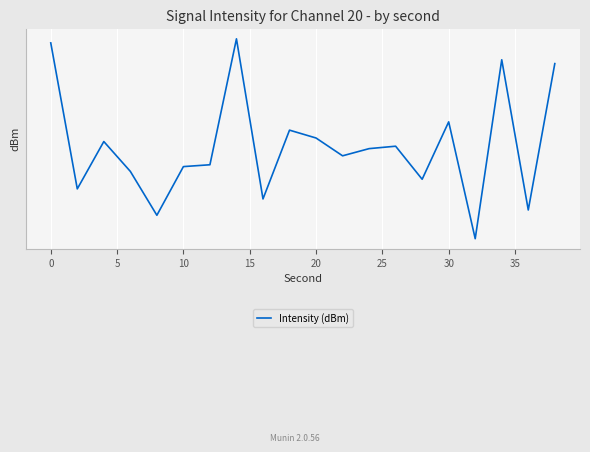

What is the difference between the second highest and second lowest values?

3.5